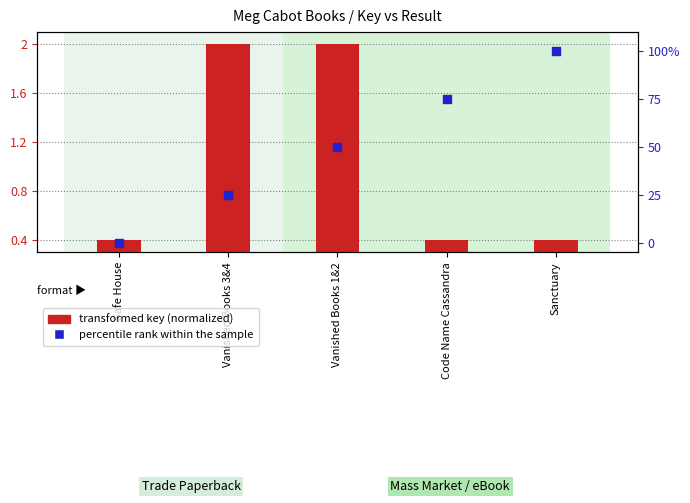

Which series has the widest spread of Y values?

percentile rank within the sample